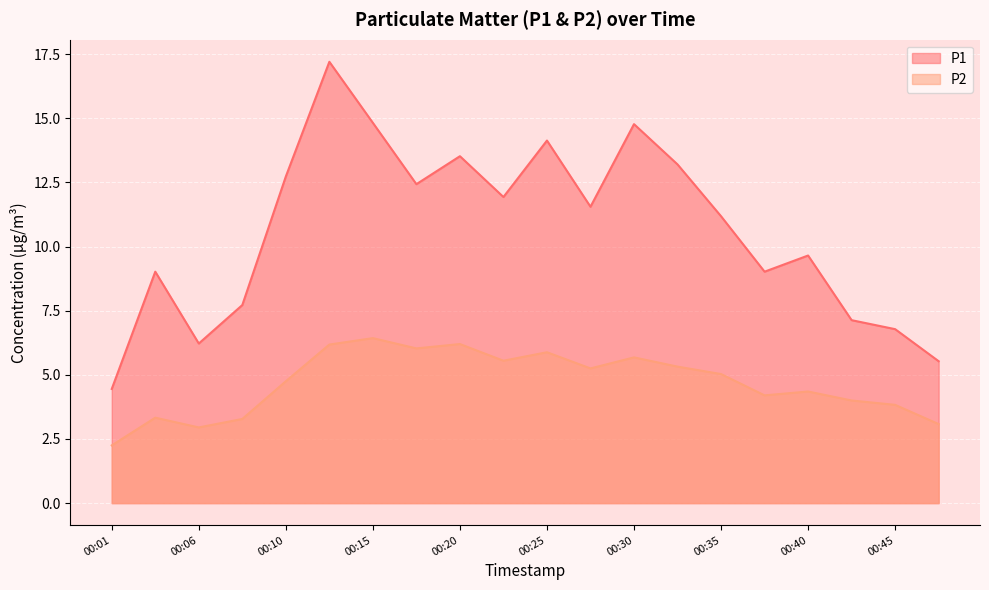

At which category does P2 reach its first local valley?

00:06